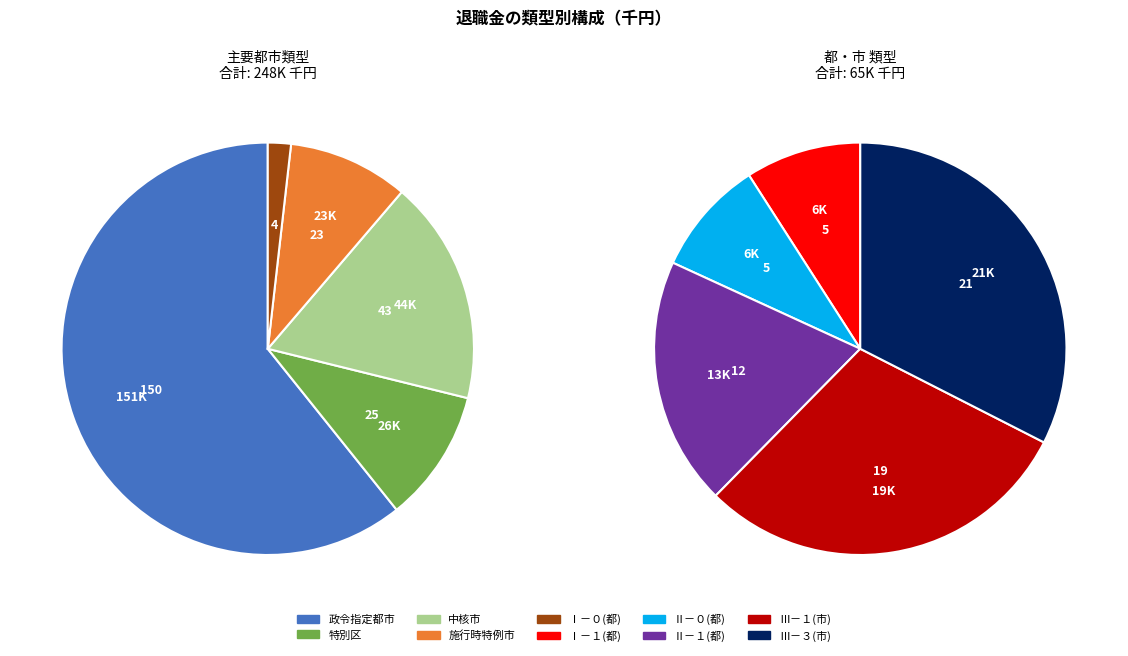

Rank the categories by value from lowest to highest.

Ⅰ－０(都), Ⅱ－０(都), Ⅰ－１(都), Ⅱ－１(都), Ⅲ－１(市), Ⅲ－３(市), 施行時特例市, 特別区, 中核市, 政令指定都市